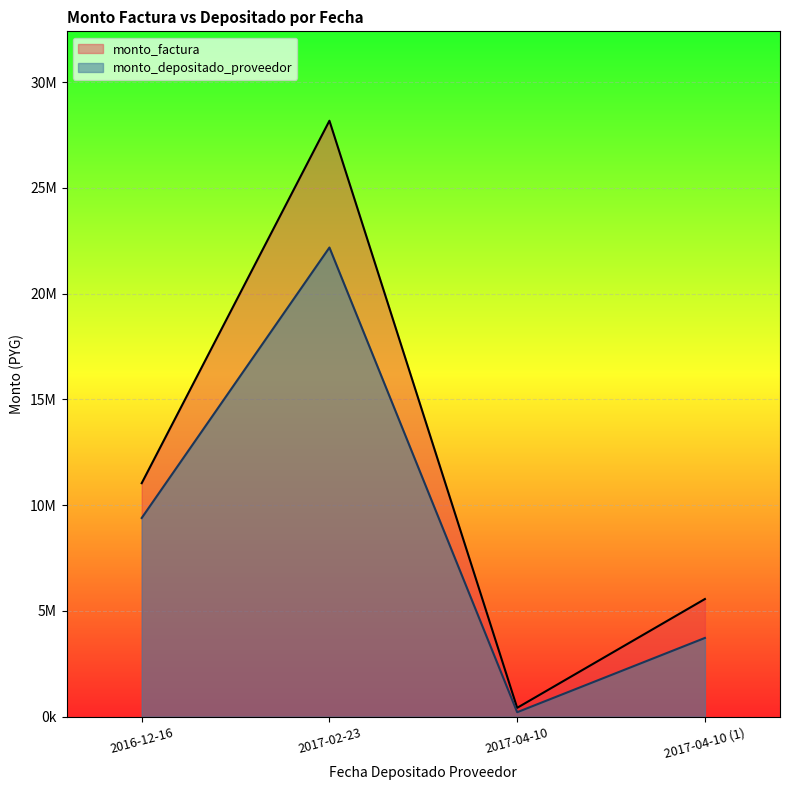

True or false: monto_factura has a value of 420000 at 2017-04-10.

True